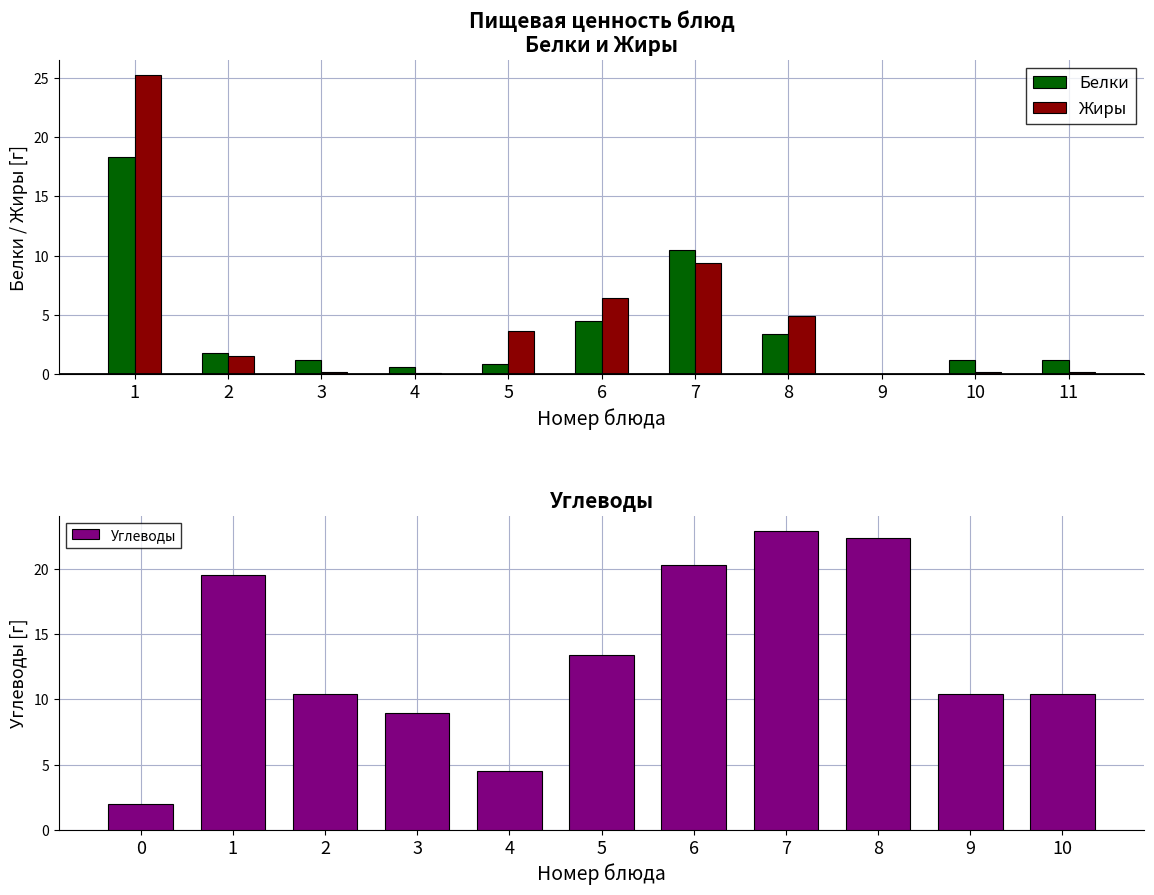

What value does the Углеводы series have at 1?

19.5